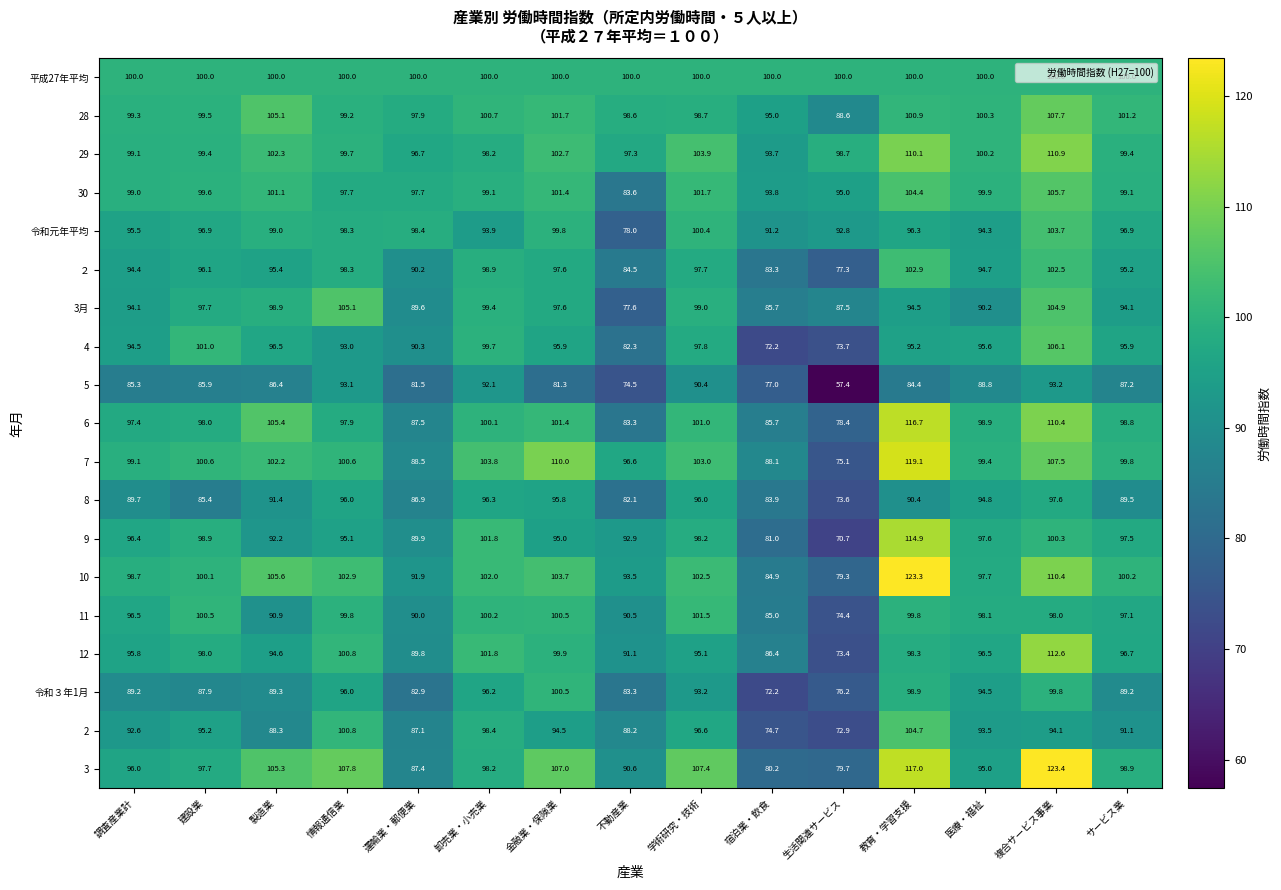

Is it true that 8 equals 97.6 at 複合サービス事業?

True